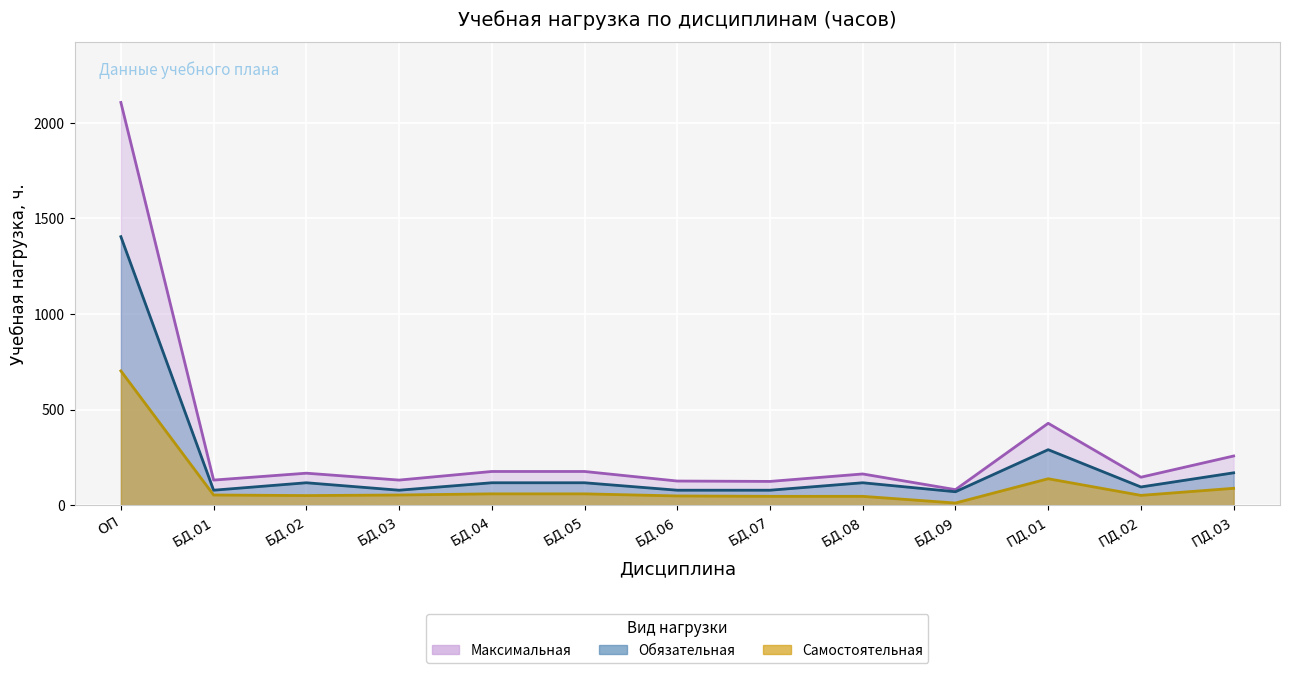

At which label is Самостоятельная closest to 356?

ПД.01